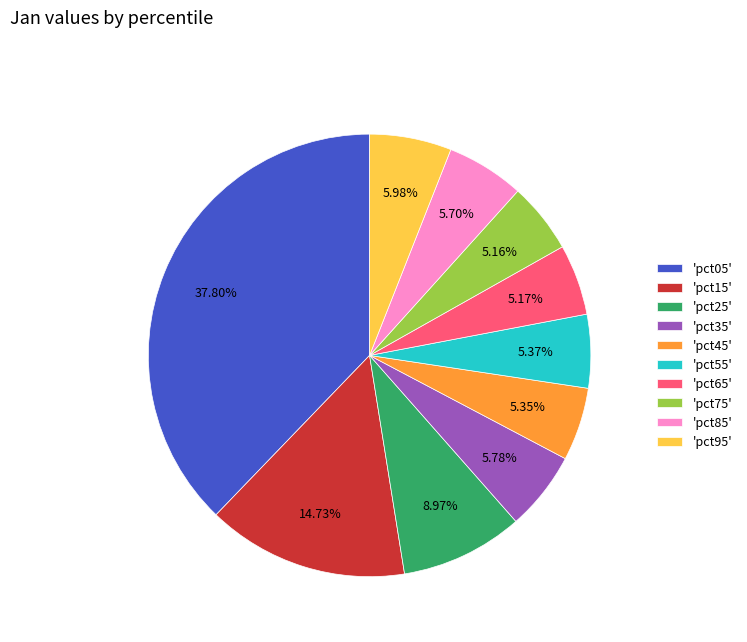

Between 'pct85' and 'pct05', which is larger?

'pct05'